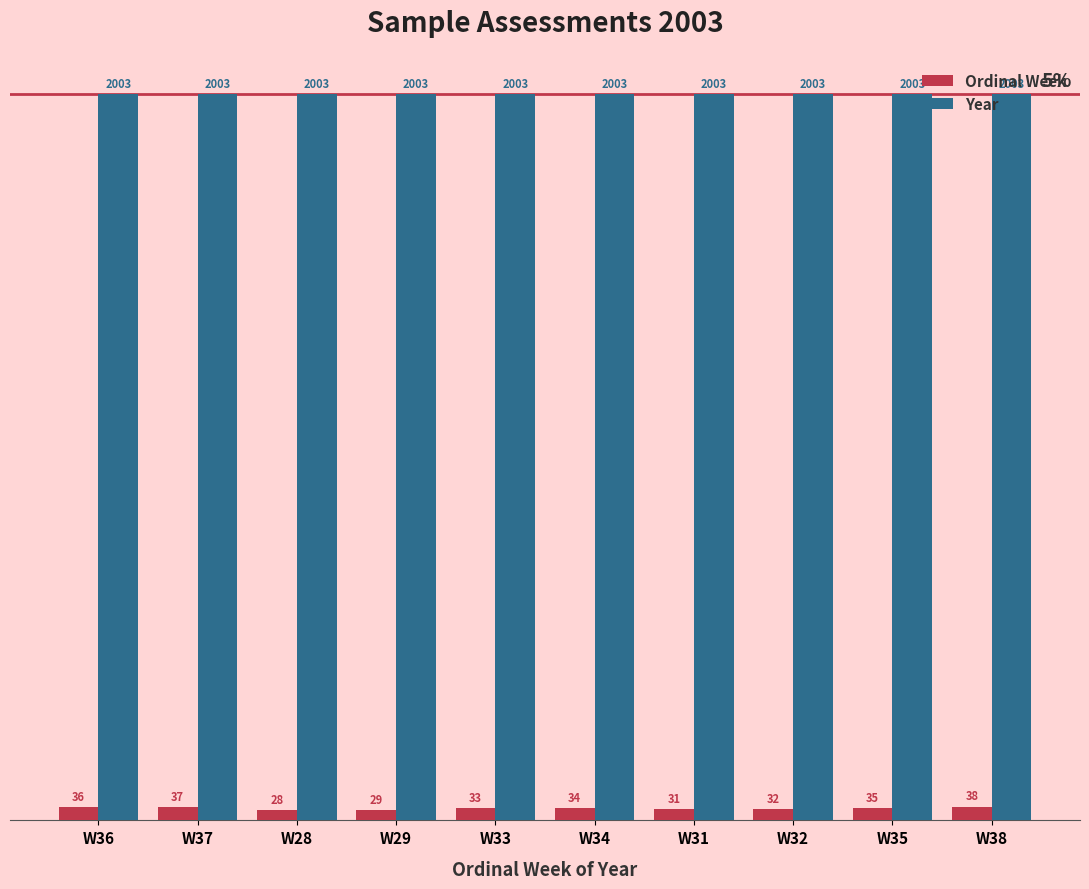

Is the value of Year at W31 greater than the value of Ordinal Week at W33?

Yes